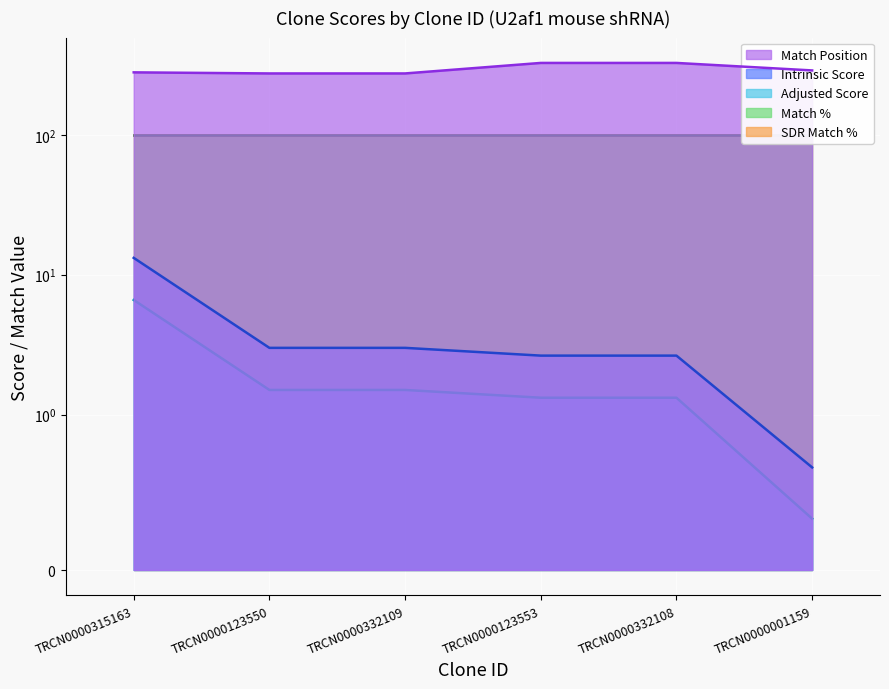

How many values in the Match Position series are below 289?

3